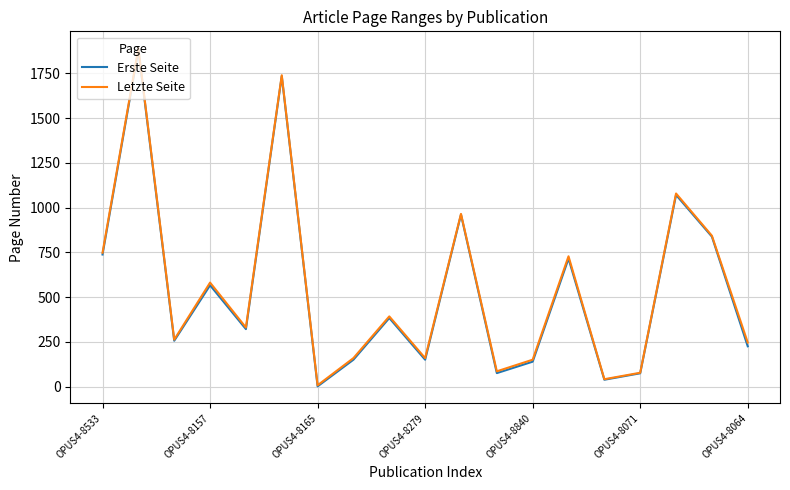

What is the greatest value displayed?

1891